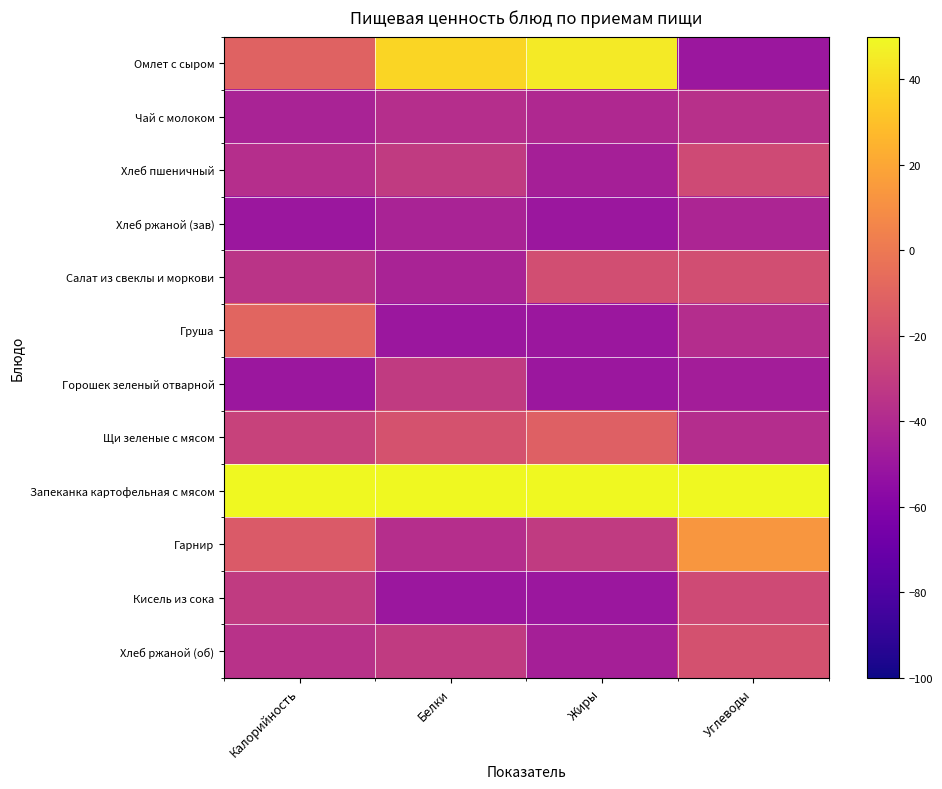

Which has a higher value, Белки or Калорийность?

Белки